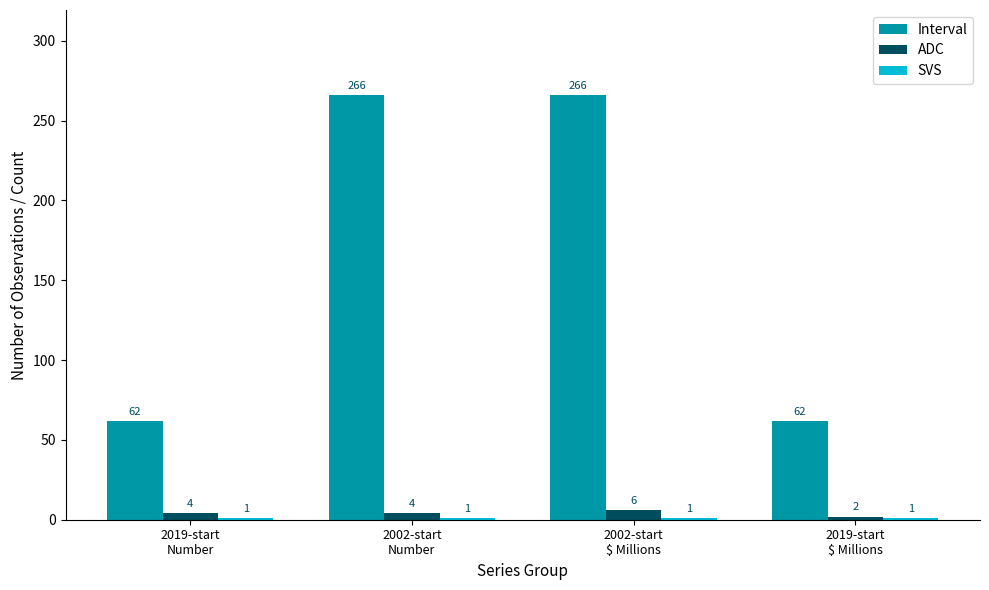

Which series has the largest total across all categories?

Interval